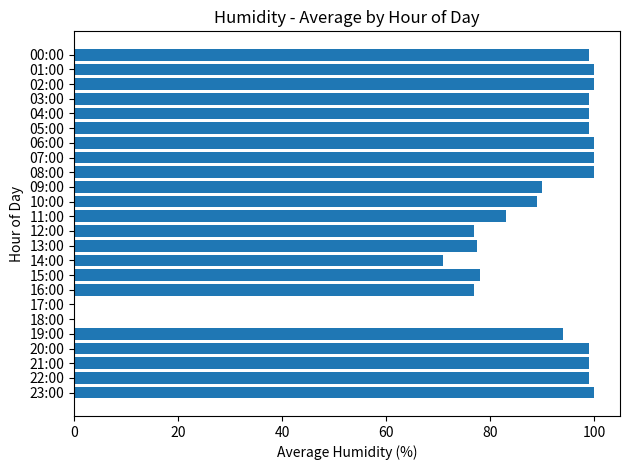

What is the sum of the values at 08:00 and 12:00?

177.0